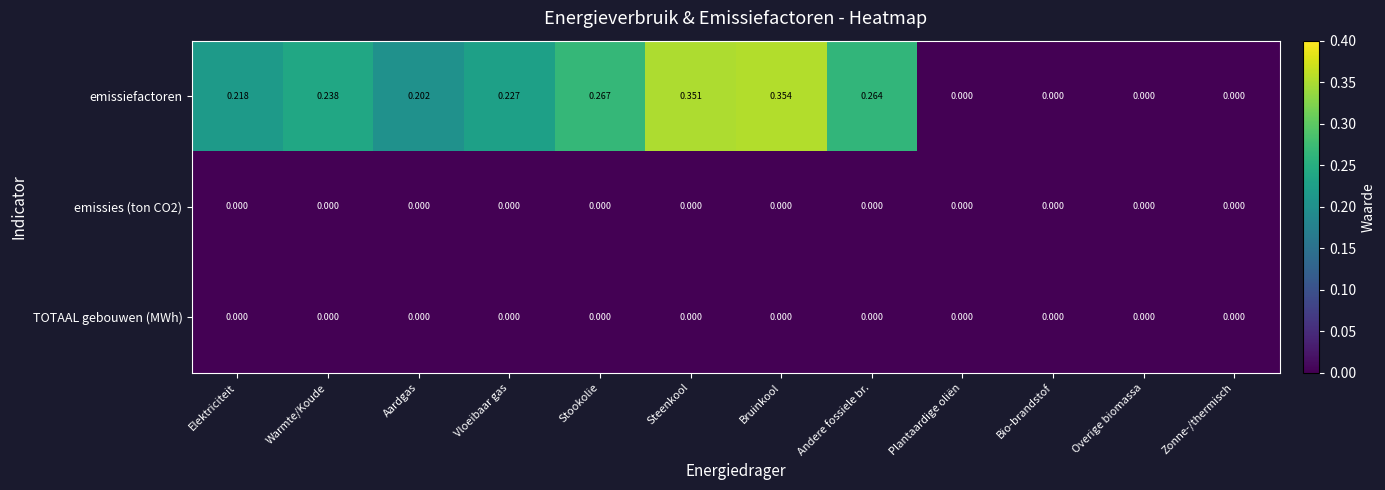

Which series has the largest total across all categories?

emissiefactoren